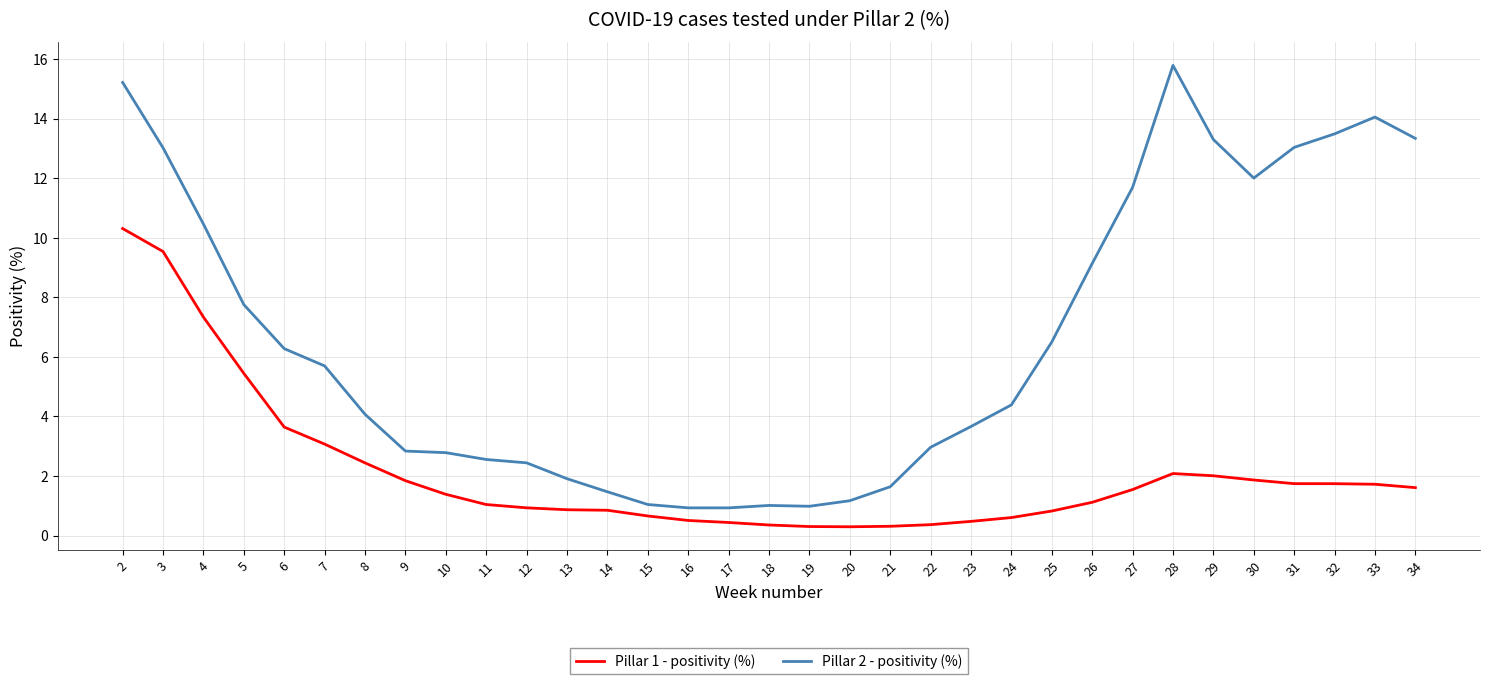

The value of Pillar 1 - positivity (%) at 10 is 0.7. True or false?

False